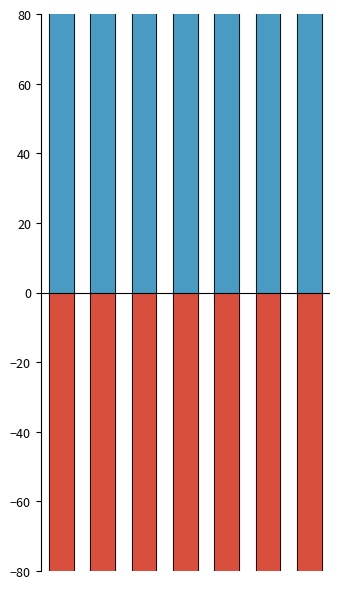

What is the approximate value of public at 5?

2796.1